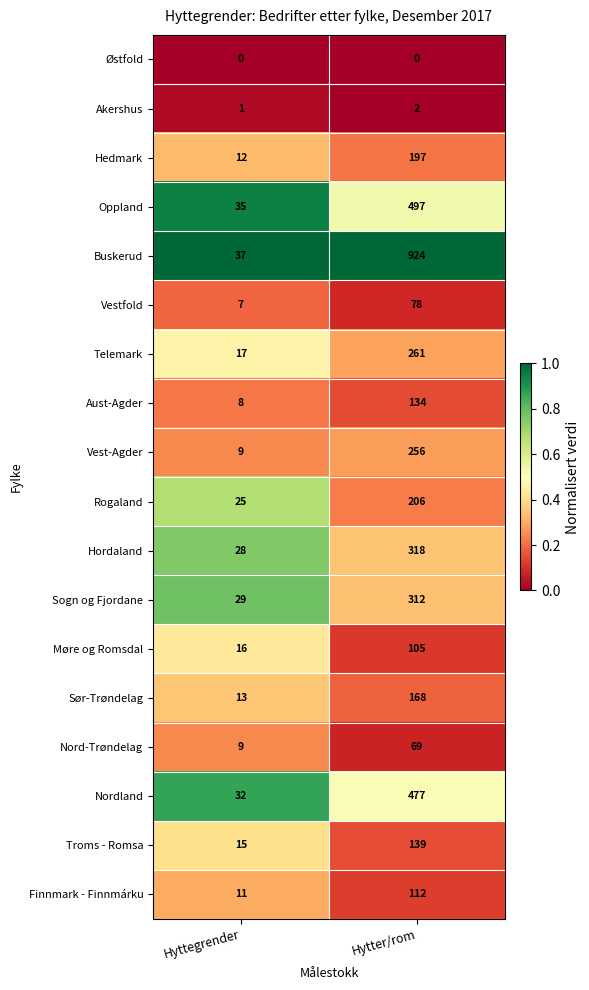

Where is Rogaland nearest to the value 115?

Hyttegrender